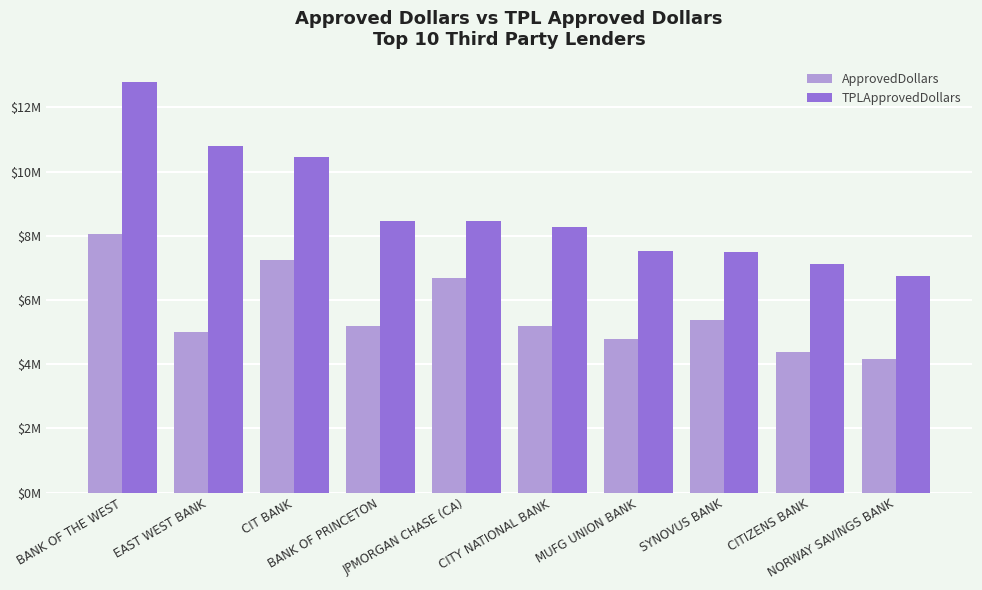

Are the bars grouped side by side (vs. stacked)?

Yes